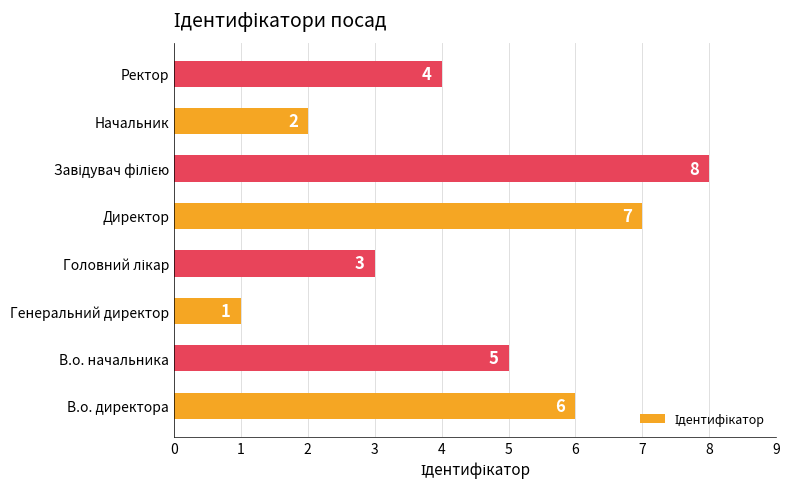

True or false: the data shows 2 at Генеральний директор.

False